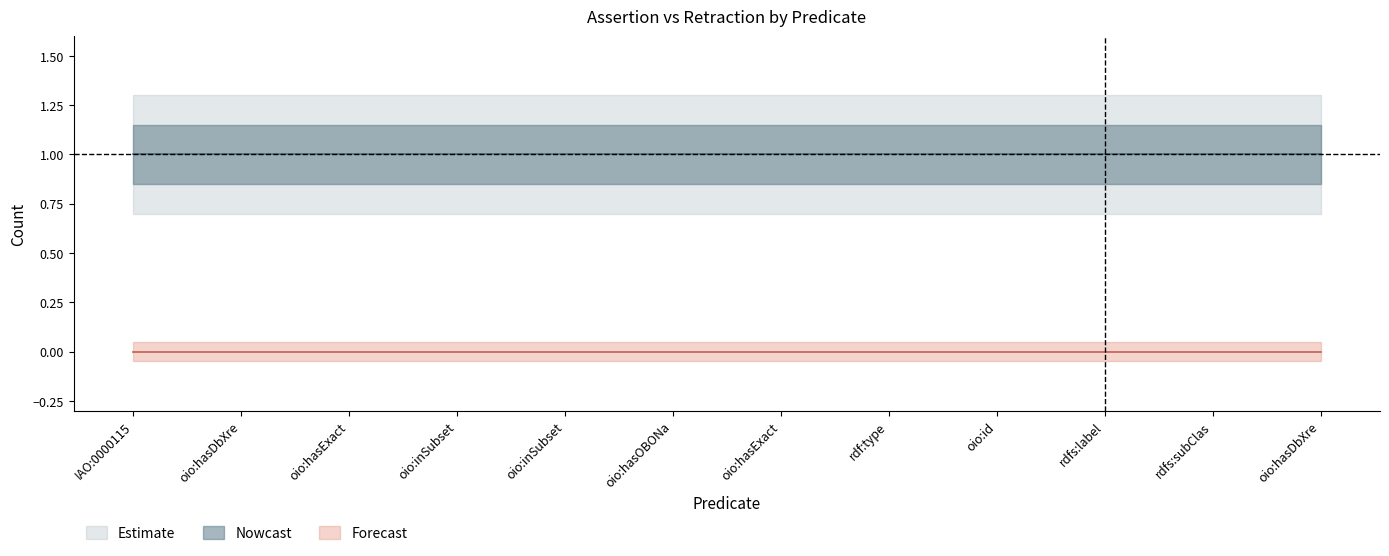

Reading left to right, list all the values displayed in this chart.

assertion: 1	1	1	1	1	1	1	1	1	1	1	1
retraction: 0	0	0	0	0	0	0	0	0	0	0	0